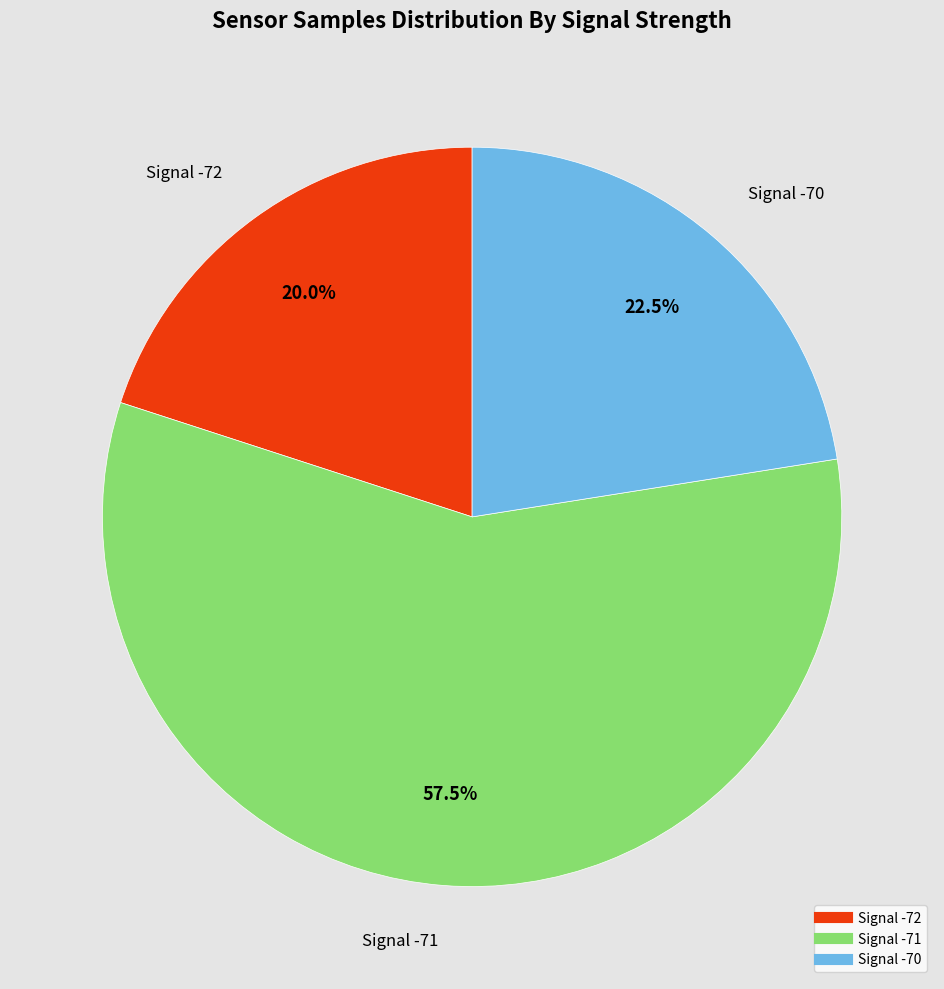

Is there any slice that represents more than half of the pie?

Yes